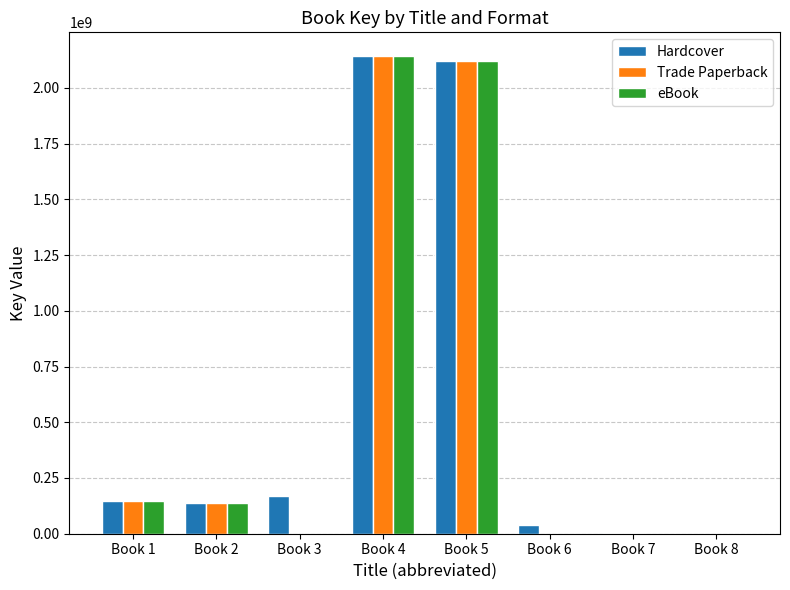

At which label does Hardcover reach its peak?

Book 4